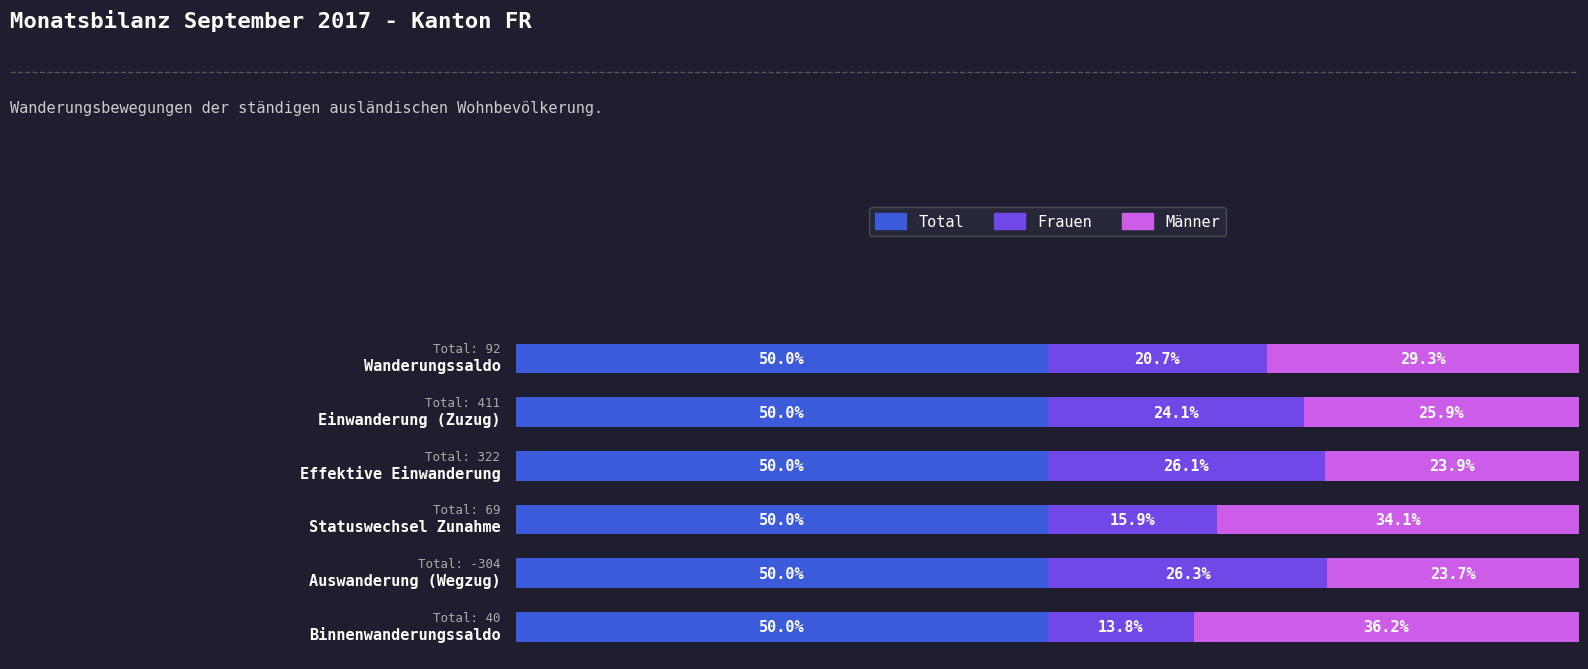

Which series has the largest range (max minus min)?

Männer